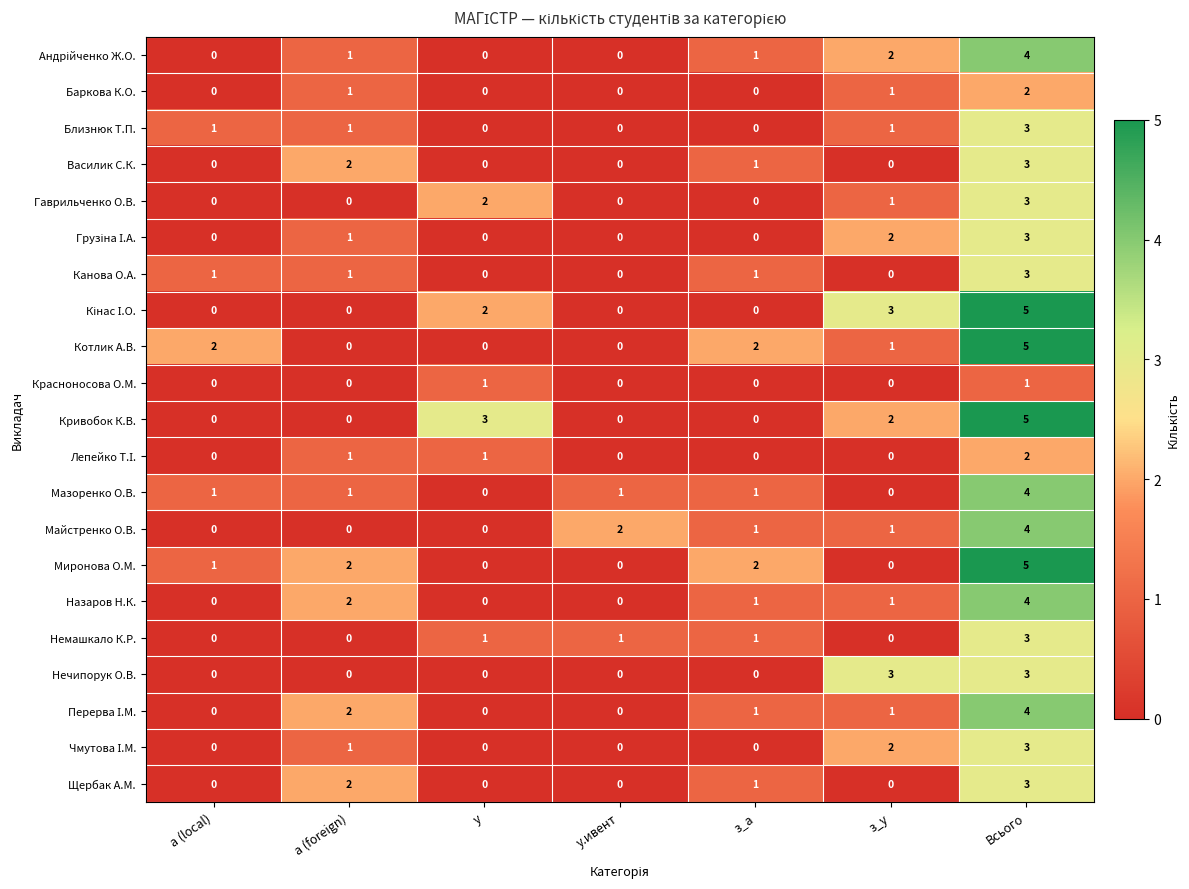

How many data points does each series have?

7